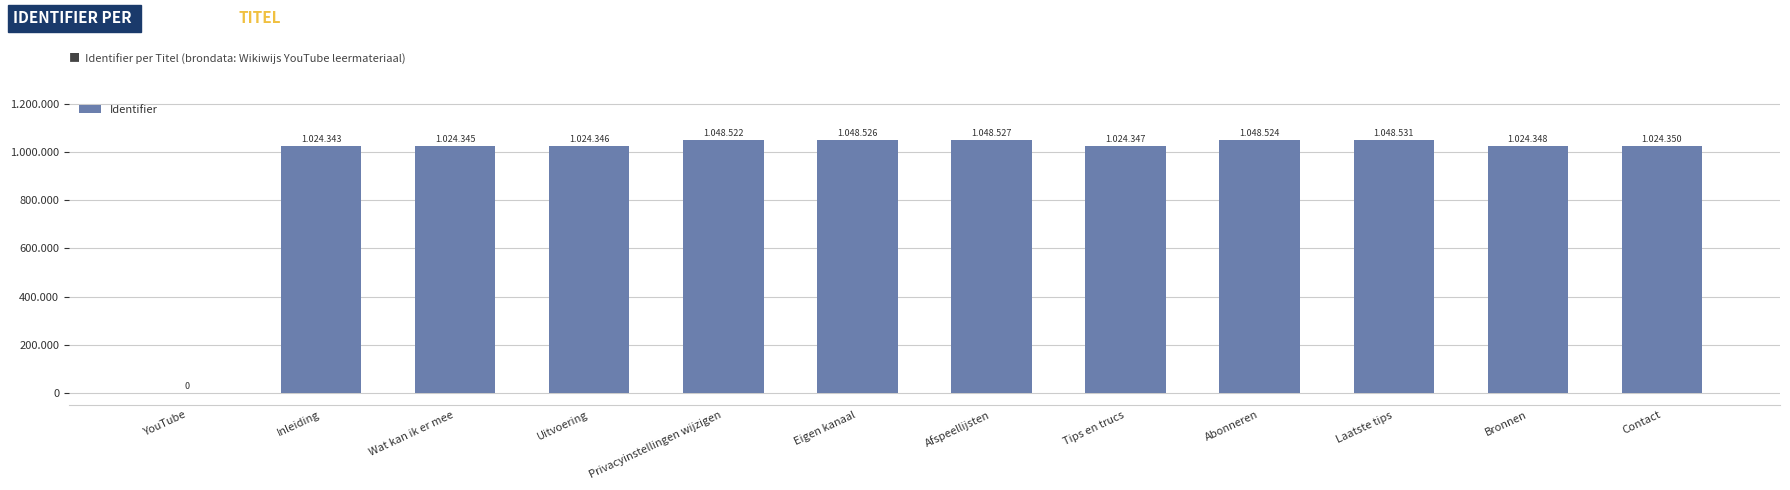

Which category has the highest value across all series?

Laatste tips